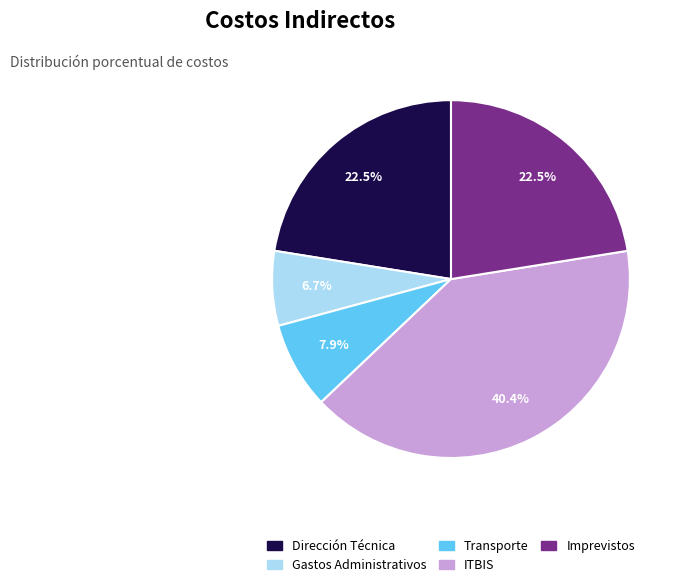

Count the number of slices in the pie.

5